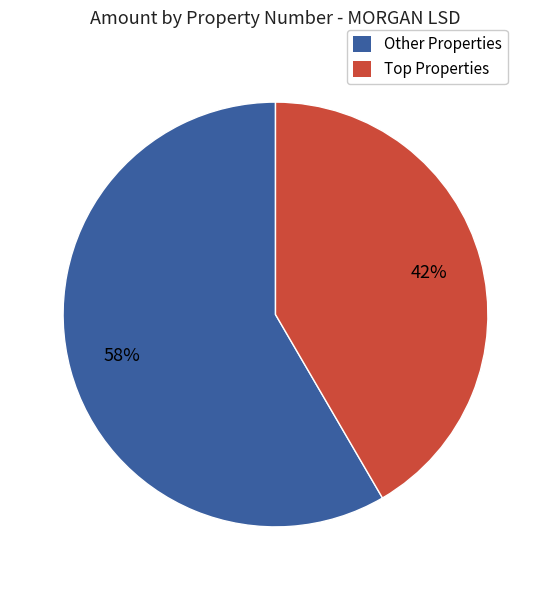

How many segments does this pie chart have?

2